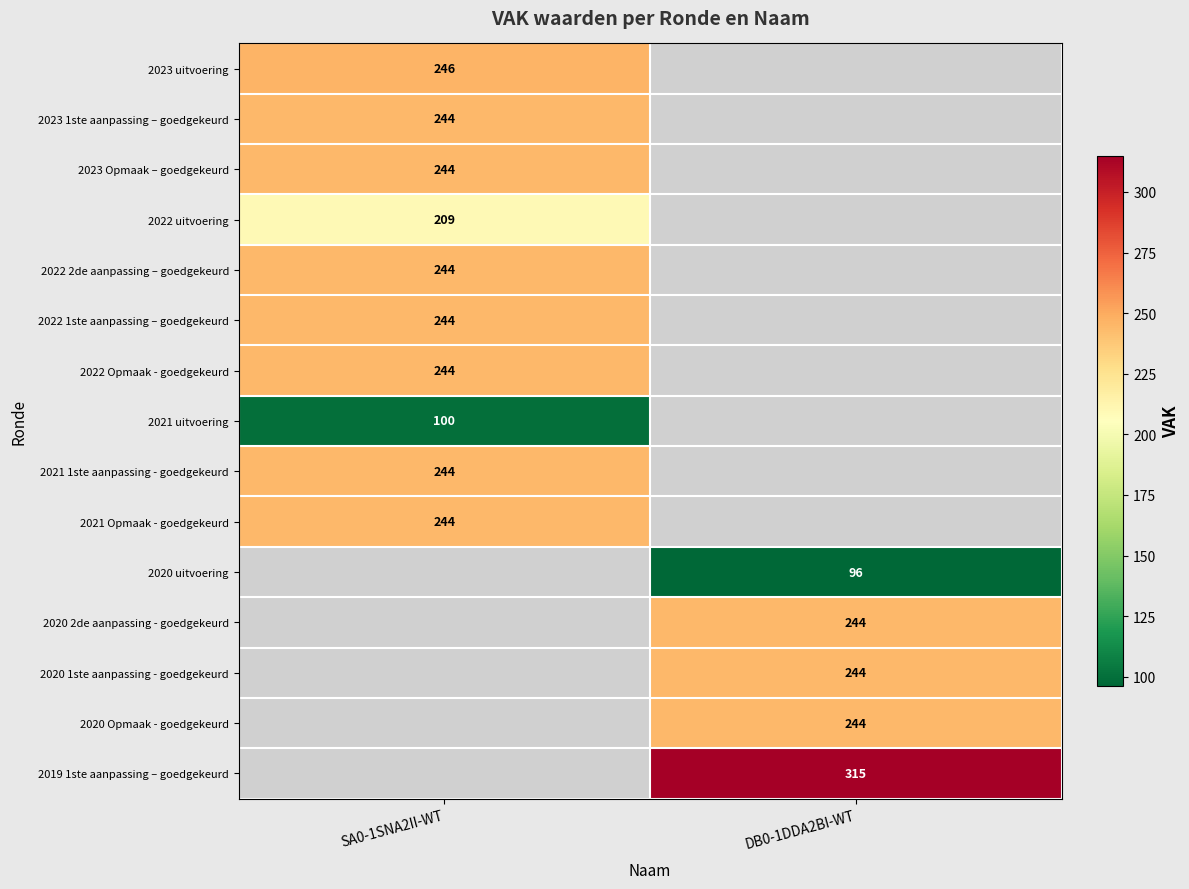

Is it true that 2022 1ste aanpassing – goedgekeurd equals 244 at SA0-1SNA2II-WT?

True